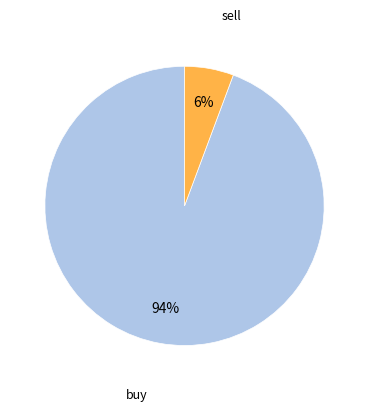

Is buy the majority of the pie?

Yes